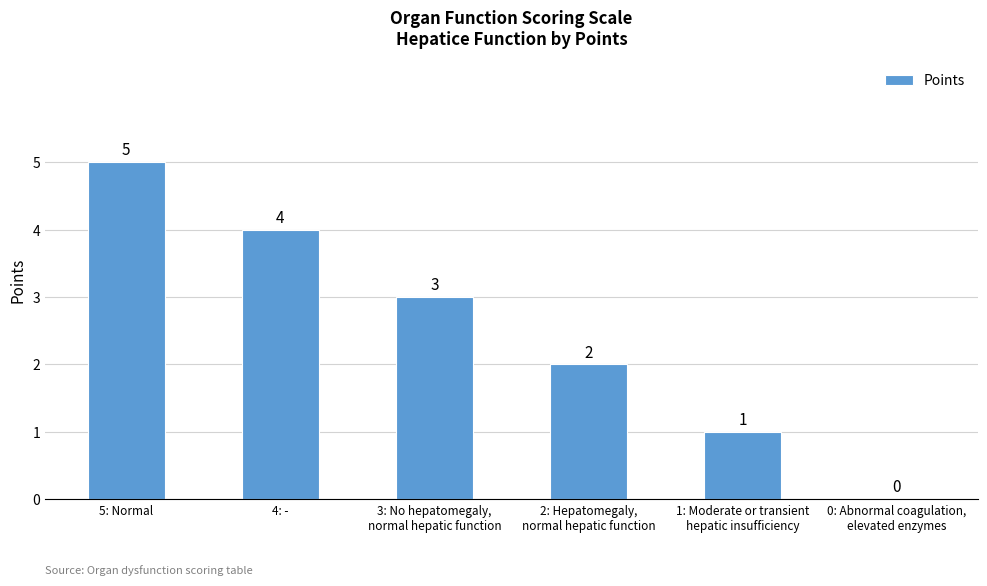

Reading left to right, what are all the values shown in this chart?

5: Normal=5	4: -=4	3: No hepatomegaly,
normal hepatic function=3	2: Hepatomegaly,
normal hepatic function=2	1: Moderate or transient
hepatic insufficiency=1	0: Abnormal coagulation,
elevated enzymes=0